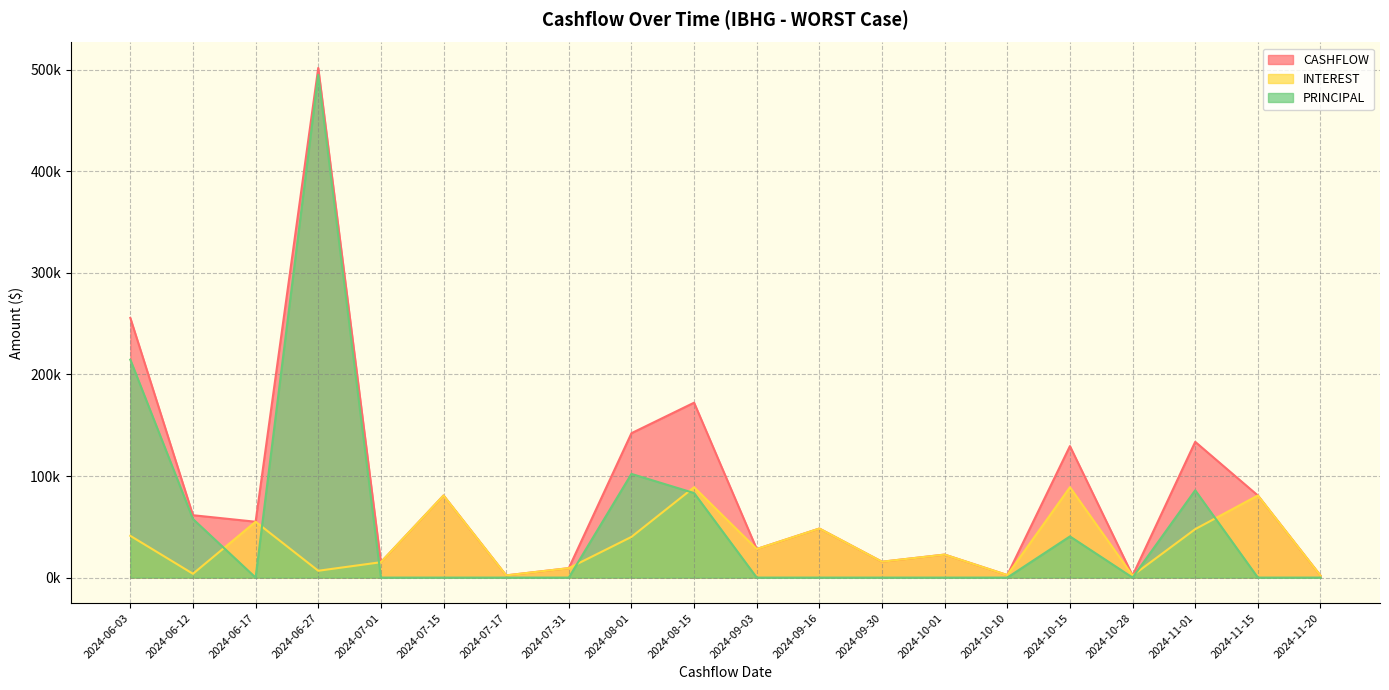

How many lines are shown in the chart?

3